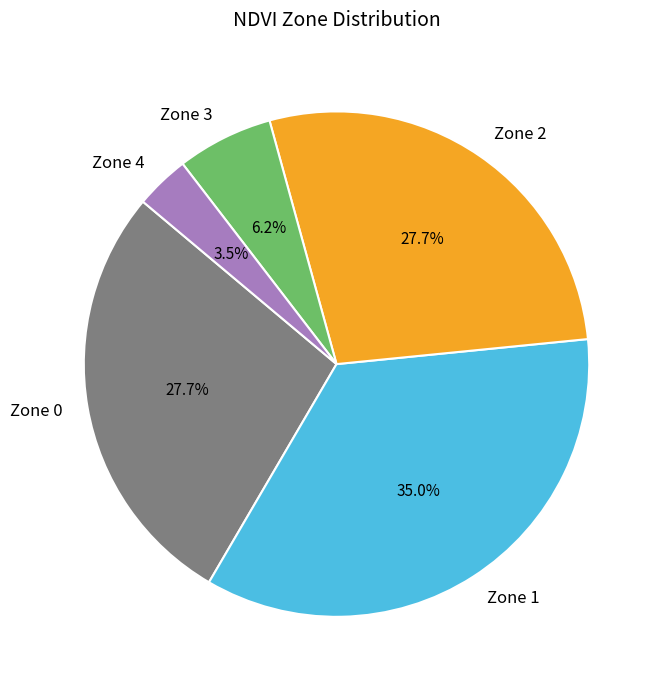

Is there any slice that represents more than half of the pie?

No